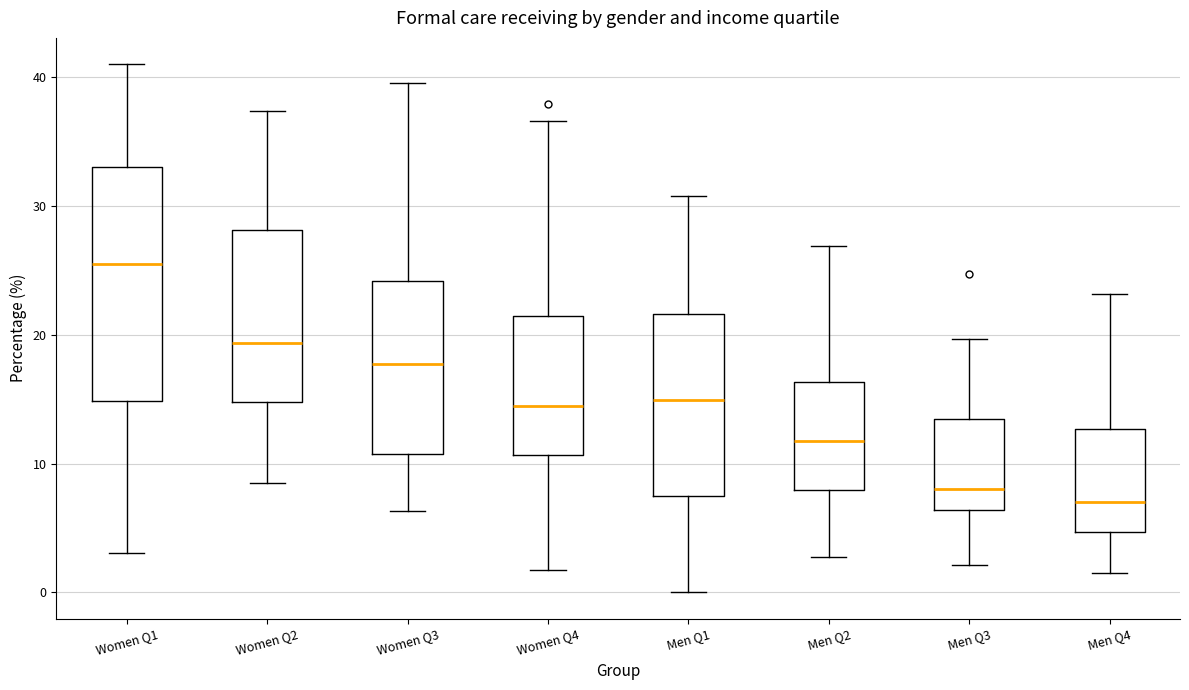

Reading left to right, read every box against the y-axis: the position of its median line, the range the box covers, and the ends of its whiskers. The values are not printed on the chart, so give them approximately, as read against the axis.

Women Q1: median 25, box 15 to 33, whiskers 3 to 41
Women Q2: median 19, box 15 to 28, whiskers 8 to 37
Women Q3: median 18, box 11 to 24, whiskers 6 to 40
Women Q4: median 14, box 11 to 21, whiskers 2 to 37
Men Q1: median 15, box 7 to 22, whiskers 0 to 31
Men Q2: median 12, box 8 to 16, whiskers 3 to 27
Men Q3: median 8, box 6 to 13, whiskers 2 to 20
Men Q4: median 7, box 5 to 13, whiskers 1 to 23